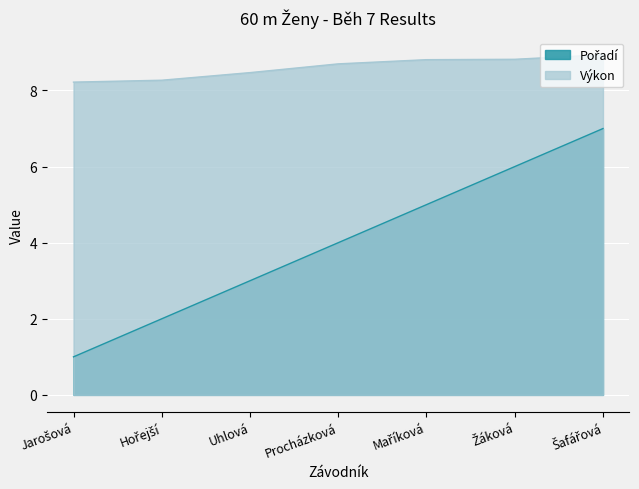

Count the number of categories in the chart.

7